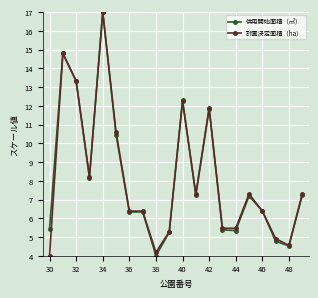

What is the smallest value displayed?

4.0